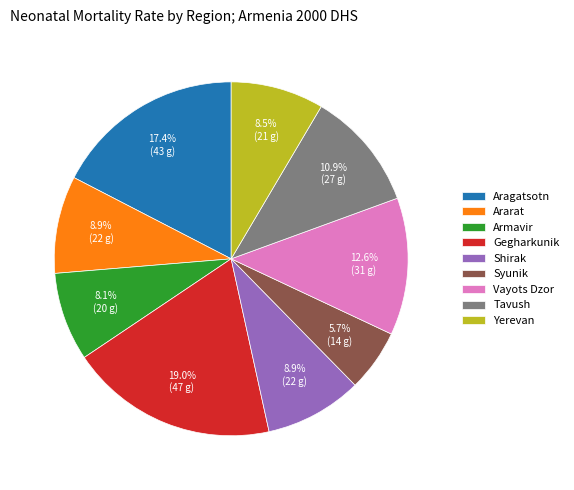

Is there a majority slice in this chart?

No